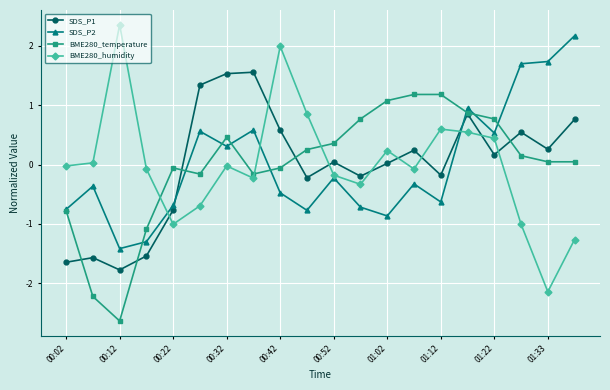

What are all the series names shown in the legend?

SDS_P1, SDS_P2, BME280_temperature, BME280_humidity